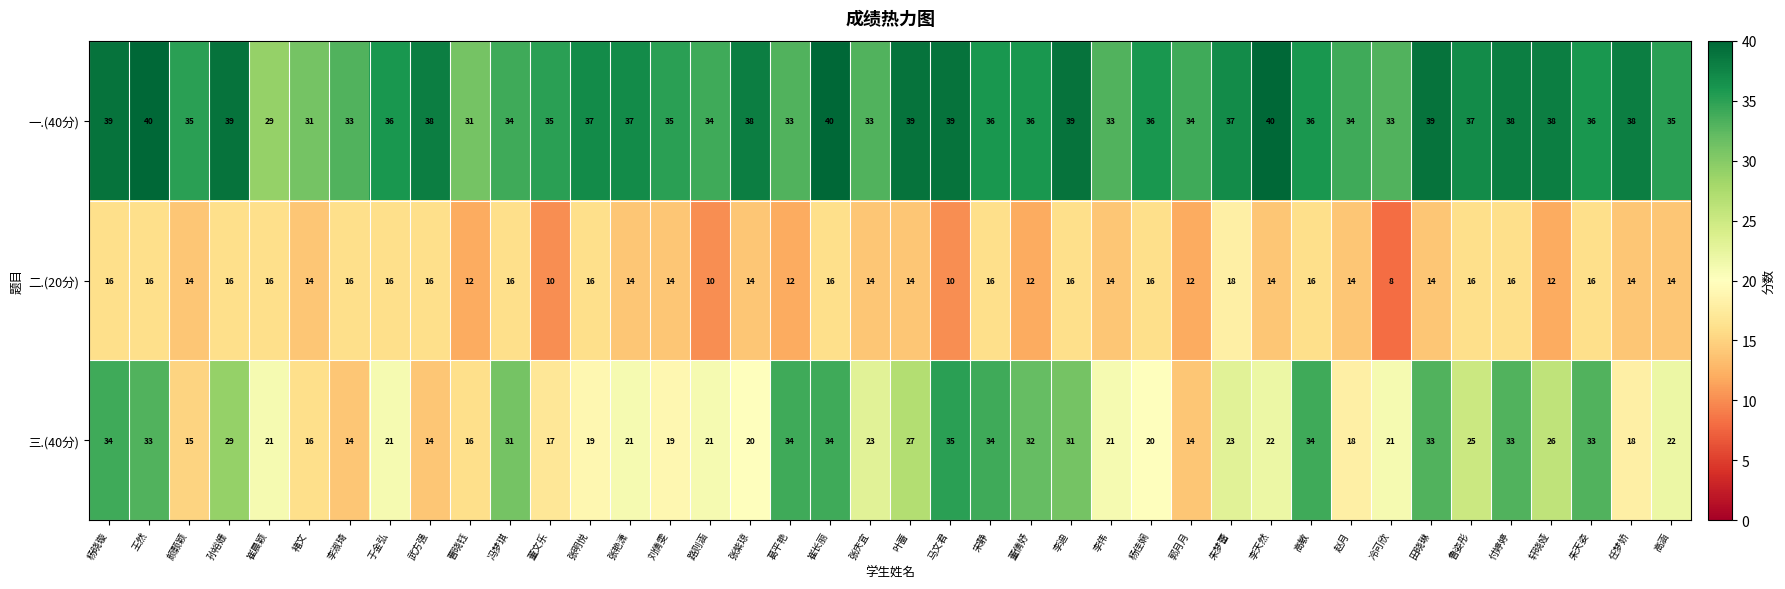

What is the greatest value displayed?

40